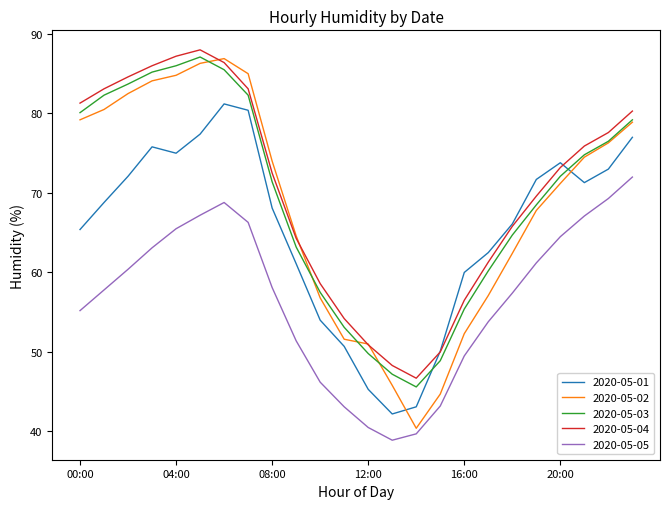

True or false: 2020-05-05 and 2020-05-01 cross at least once.

False